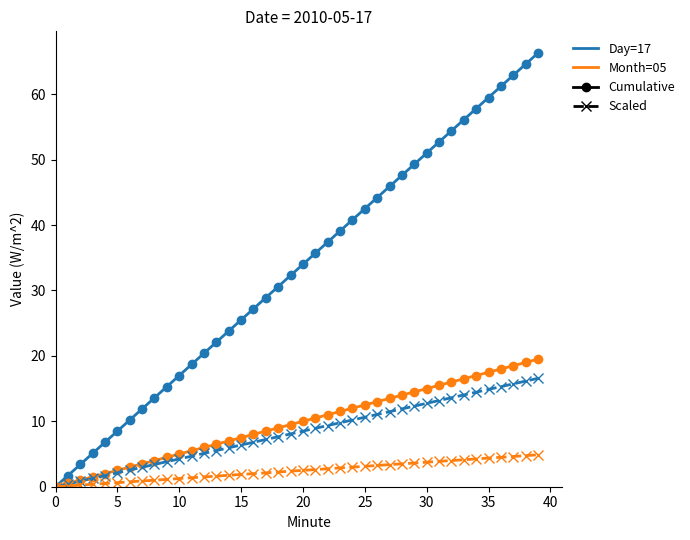

What is the greatest value displayed?

66.3